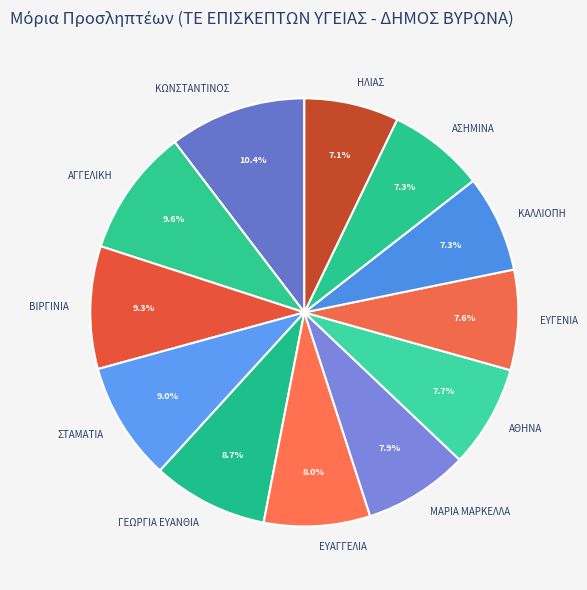

Which slice is the largest?

ΚΩΝΣΤΑΝΤΙΝΟΣ